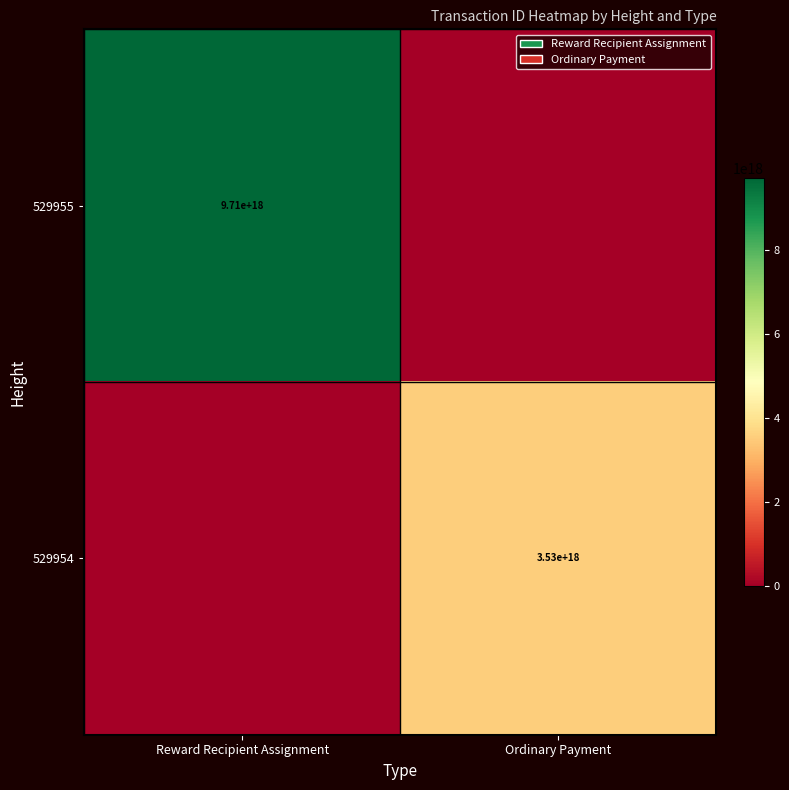

The 529955 series shows 9710000000000000000 at Reward Recipient Assignment. True or false?

True